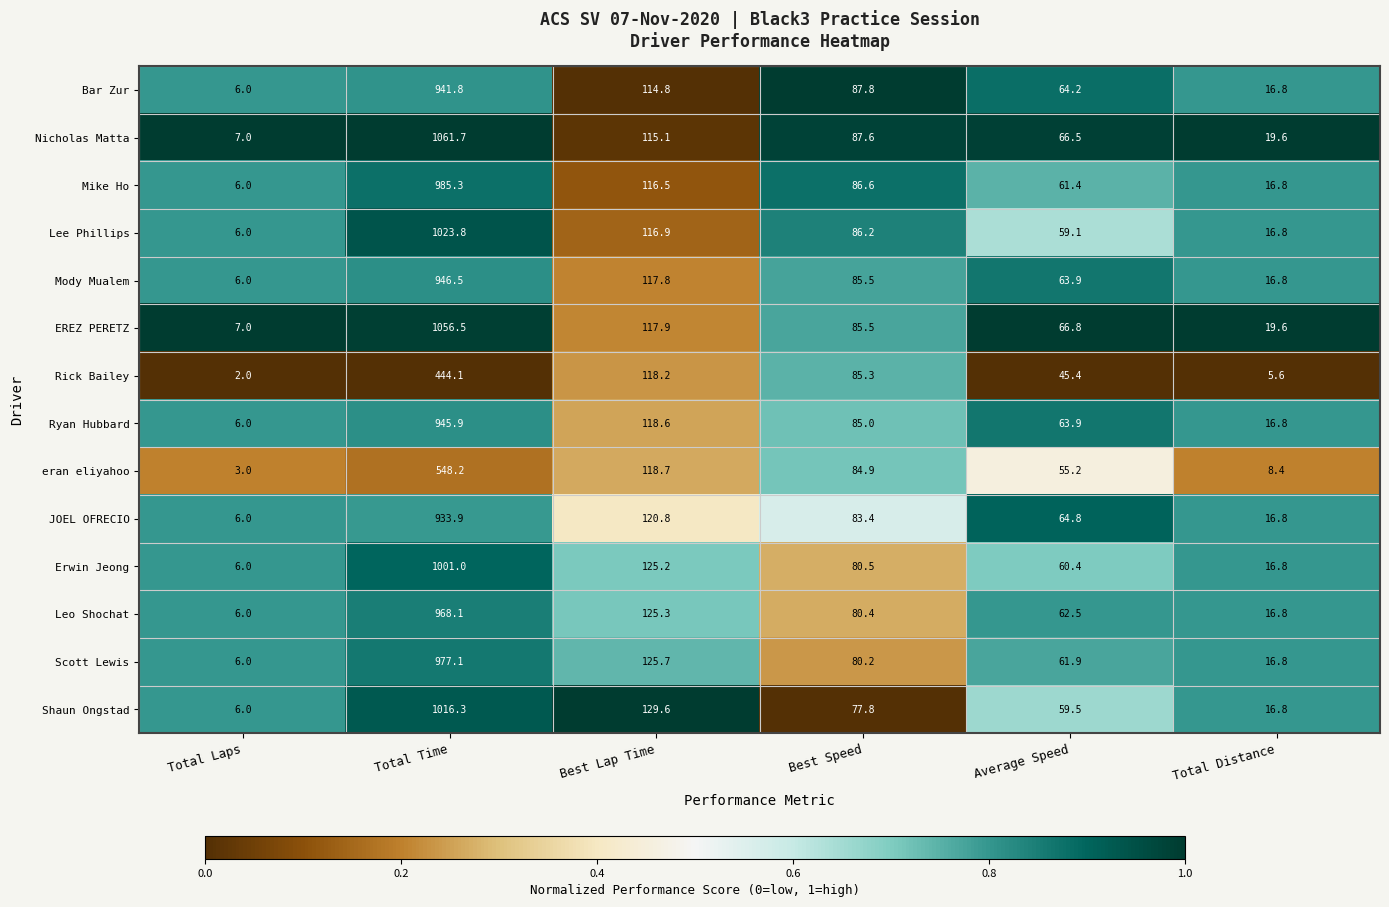

What is the total value across all series at Total Laps?

79.0